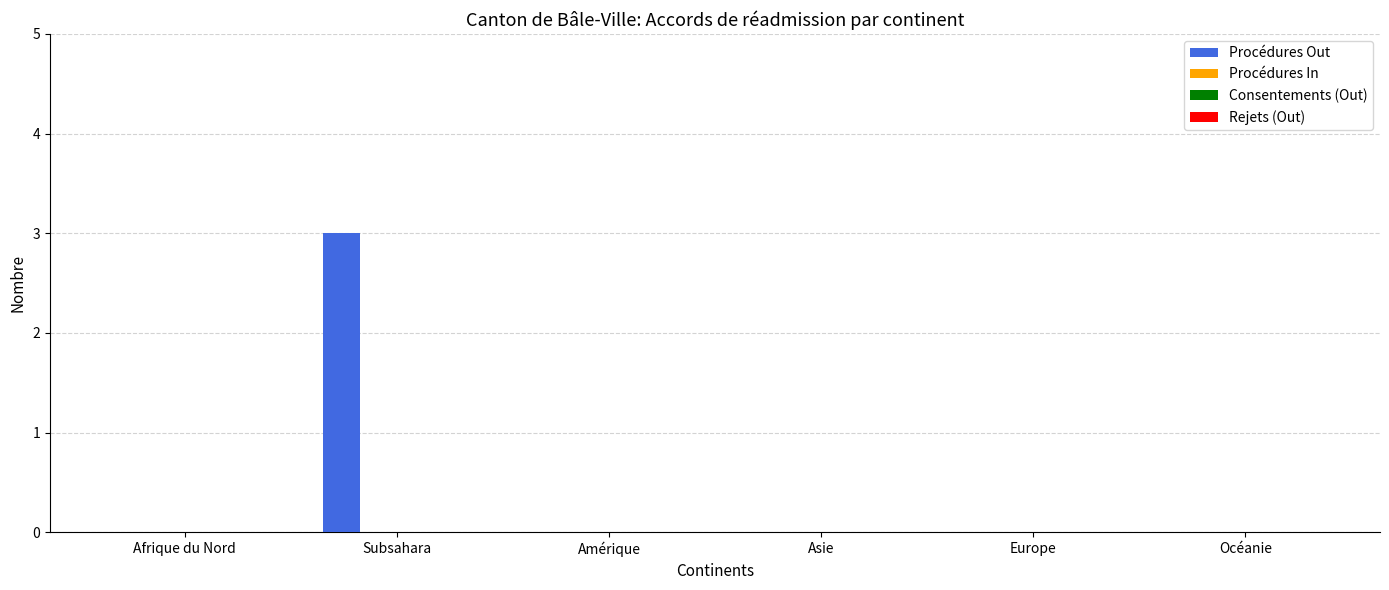

What is the greatest value displayed?

3